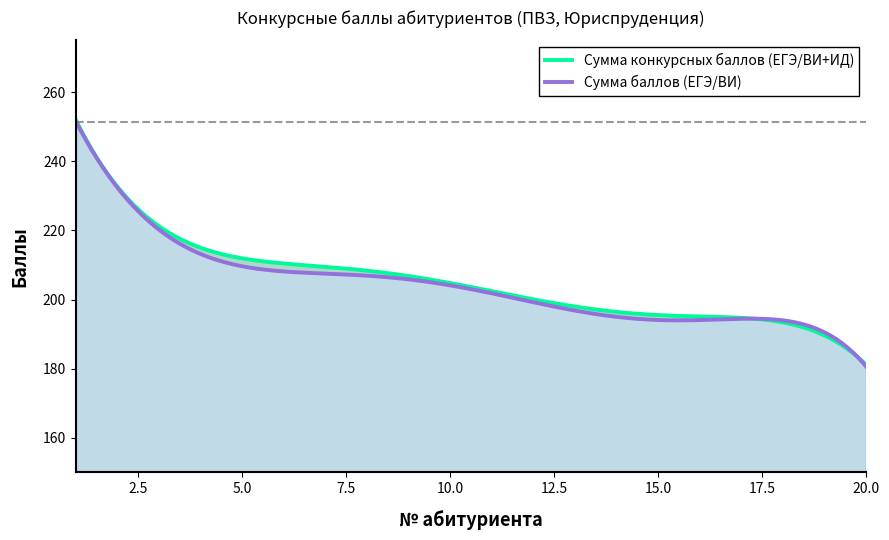

What is the sum of the Сумма конкурсных баллов (ЕГЭ/ВИ+ИД) values at 18 and 1?

445